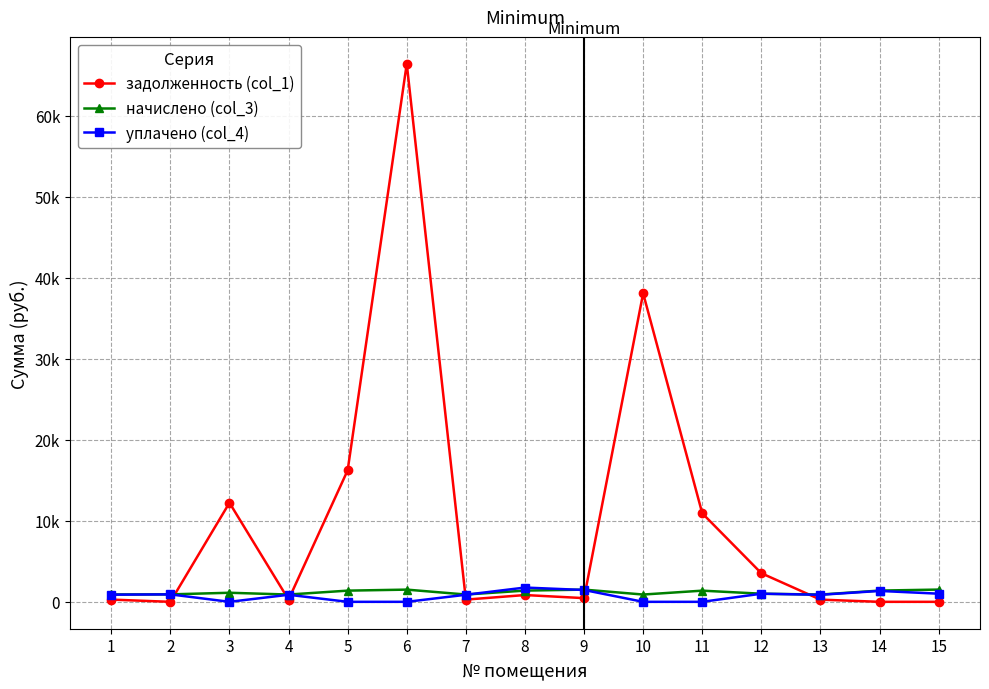

Where is the first local minimum for начислено (col_3)?

4